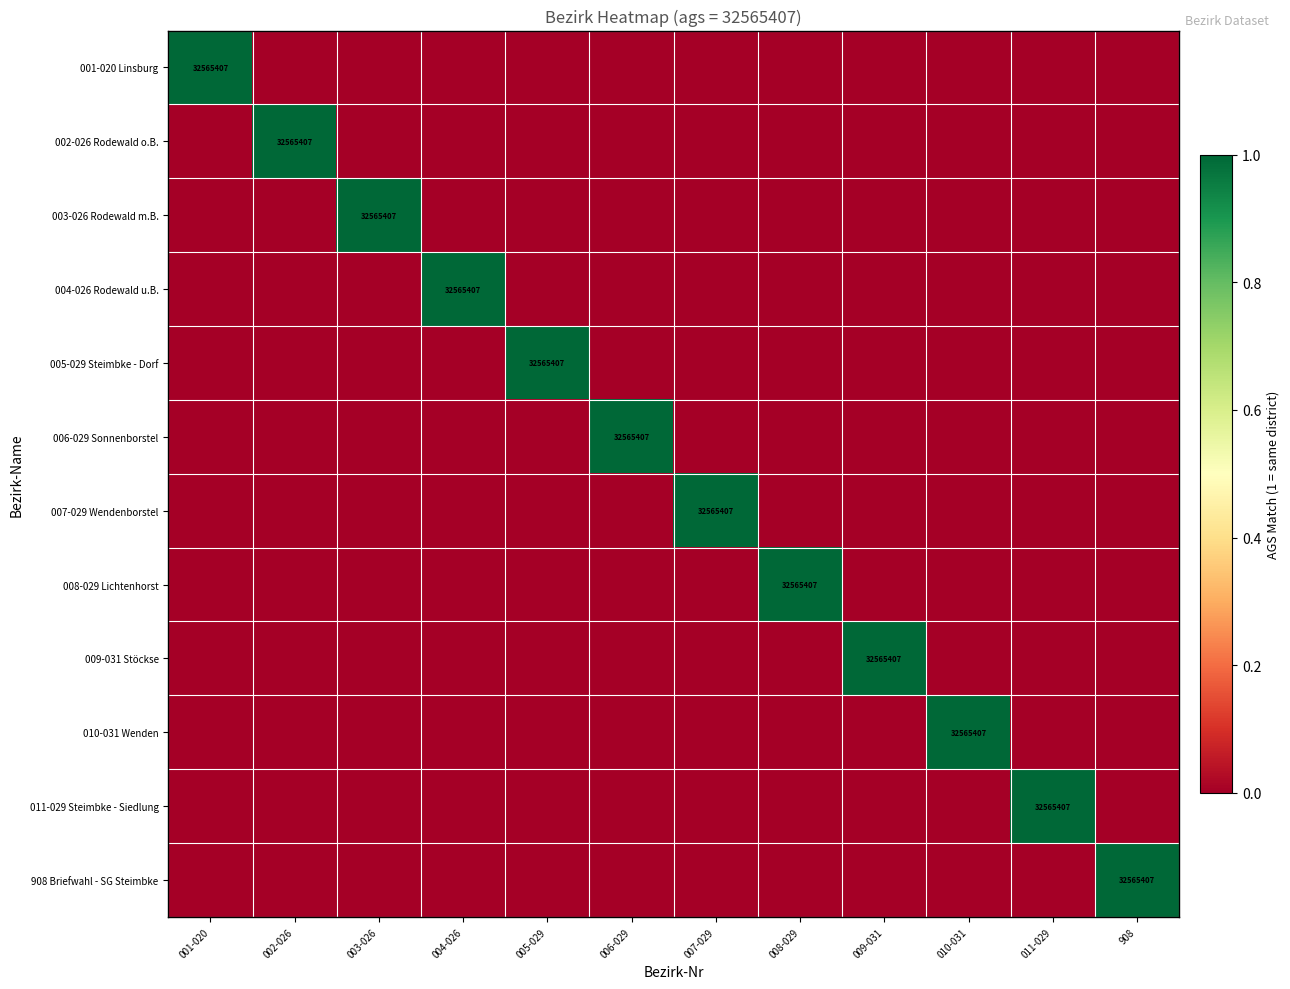

Rank the series by their maximum value, from highest to lowest.

001-020 Linsburg, 002-026 Rodewald o.B., 003-026 Rodewald m.B., 004-026 Rodewald u.B., 005-029 Steimbke - Dorf, 006-029 Sonnenborstel, 007-029 Wendenborstel, 008-029 Lichtenhorst, 009-031 Stöckse, 010-031 Wenden, 011-029 Steimbke - Siedlung, 908 Briefwahl - SG Steimbke